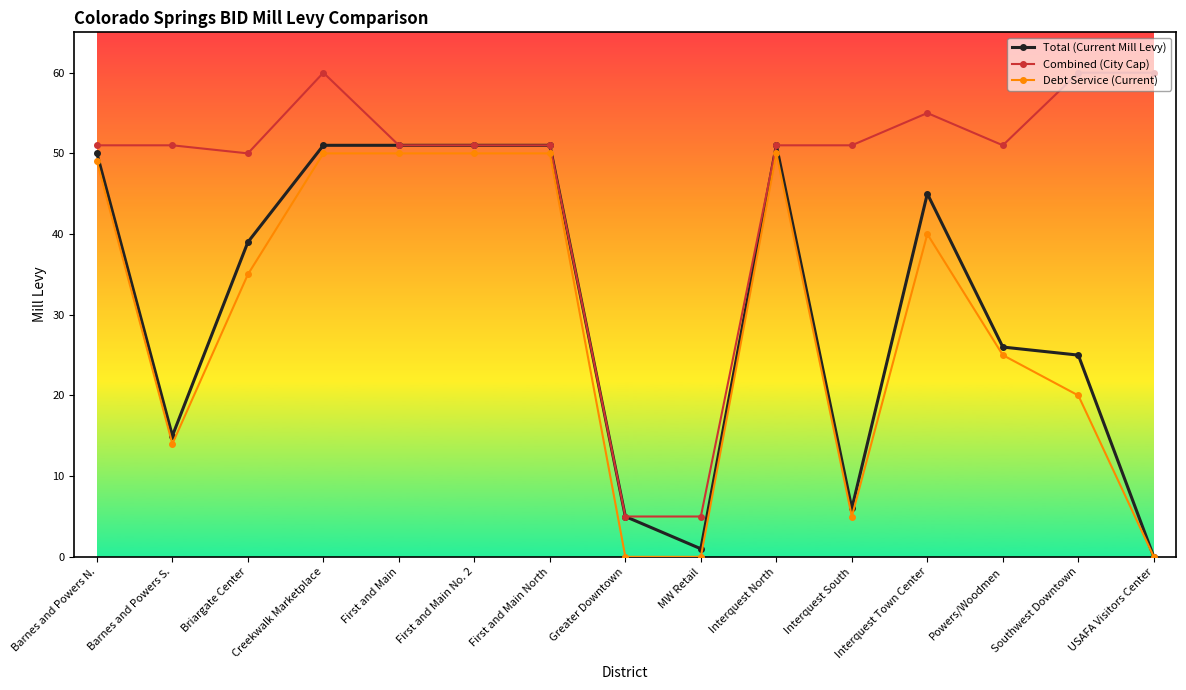

What is the greatest value displayed?

60